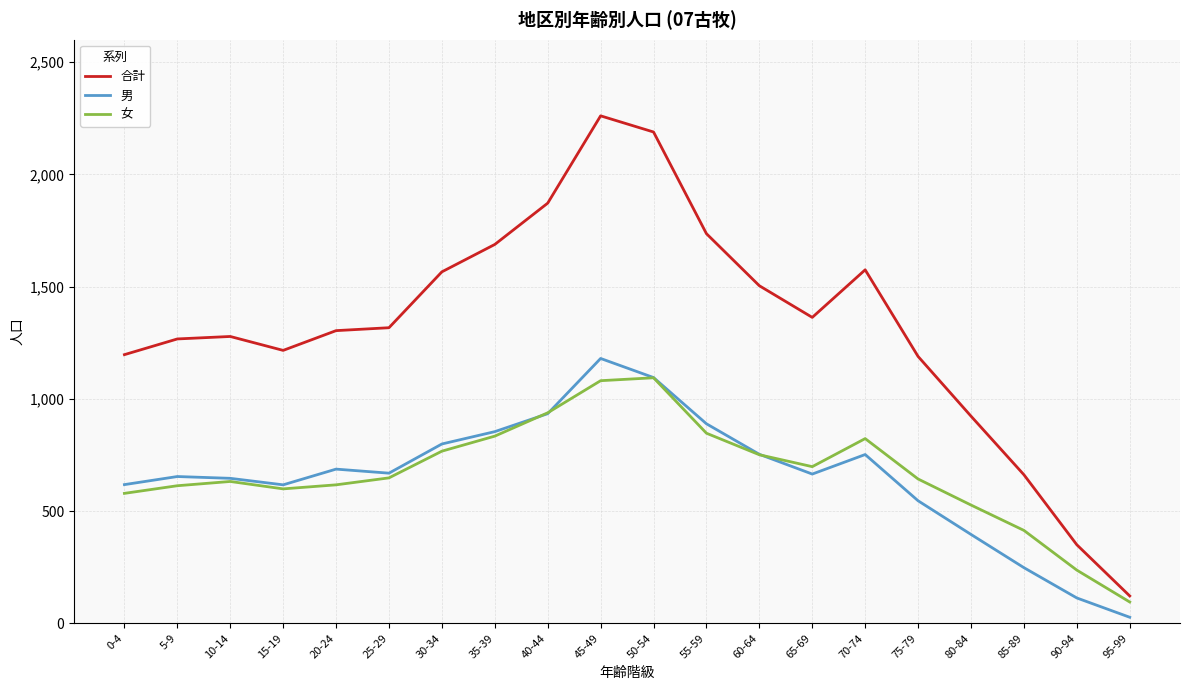

Which series ends up on top after the final intersection of 女 and 男?

女